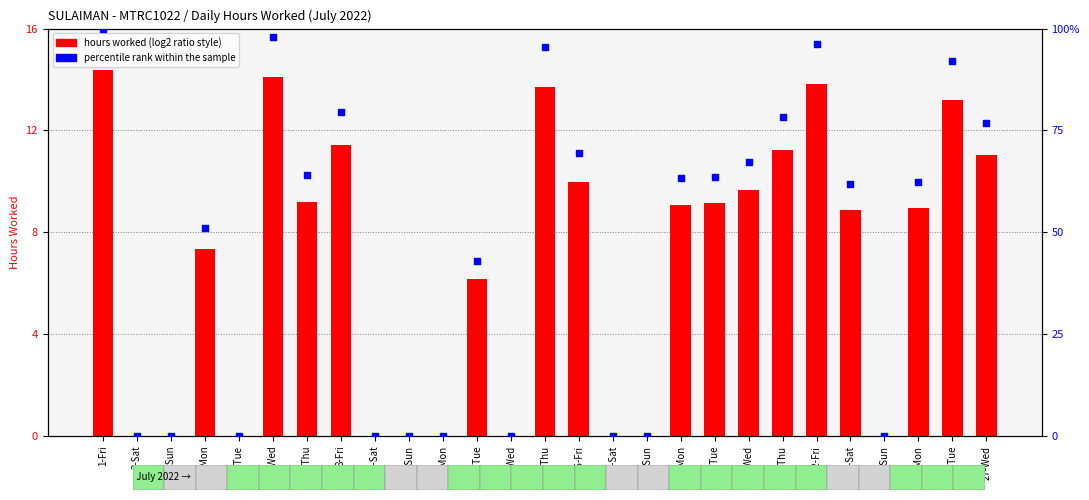

At which category is the sum across all series the highest?

1-Fri